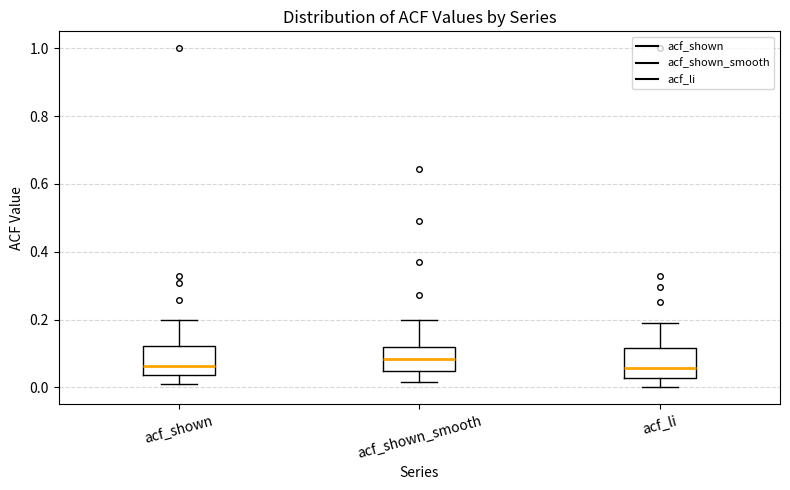

Reading left to right, read every box against the y-axis: the position of its median line, the range the box covers, and the ends of its whiskers. The values are not printed on the chart, so give them approximately, as read against the axis.

acf_shown: median 0.06, box 0.04 to 0.12, whiskers 0.00 to 0.20
acf_shown_smooth: median 0.08, box 0.04 to 0.12, whiskers 0.02 to 0.20
acf_li: median 0.06, box 0.02 to 0.12, whiskers 0.00 to 0.18